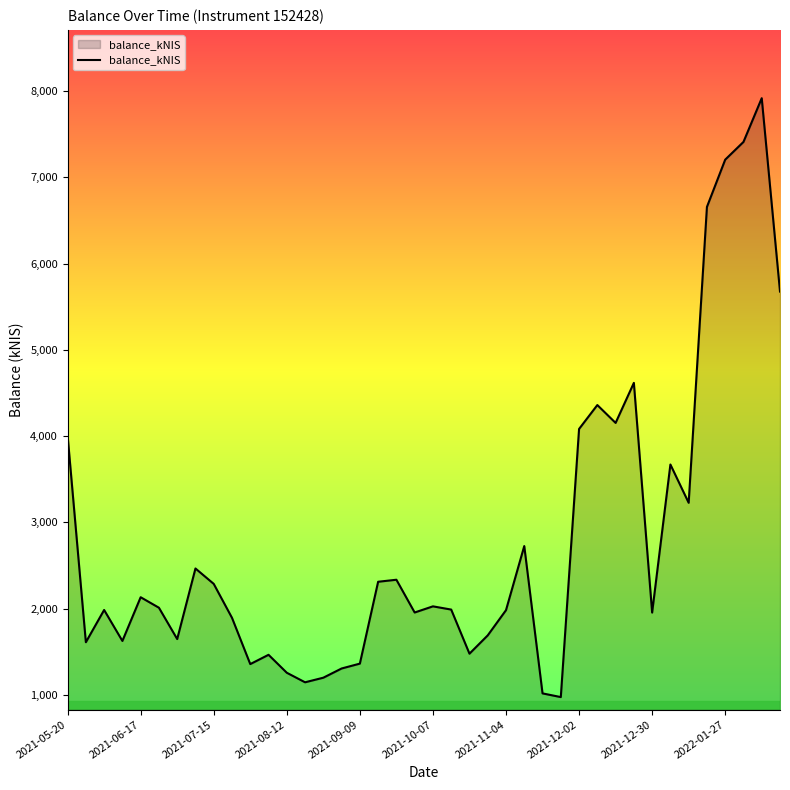

What is the greatest value displayed?

7918.7